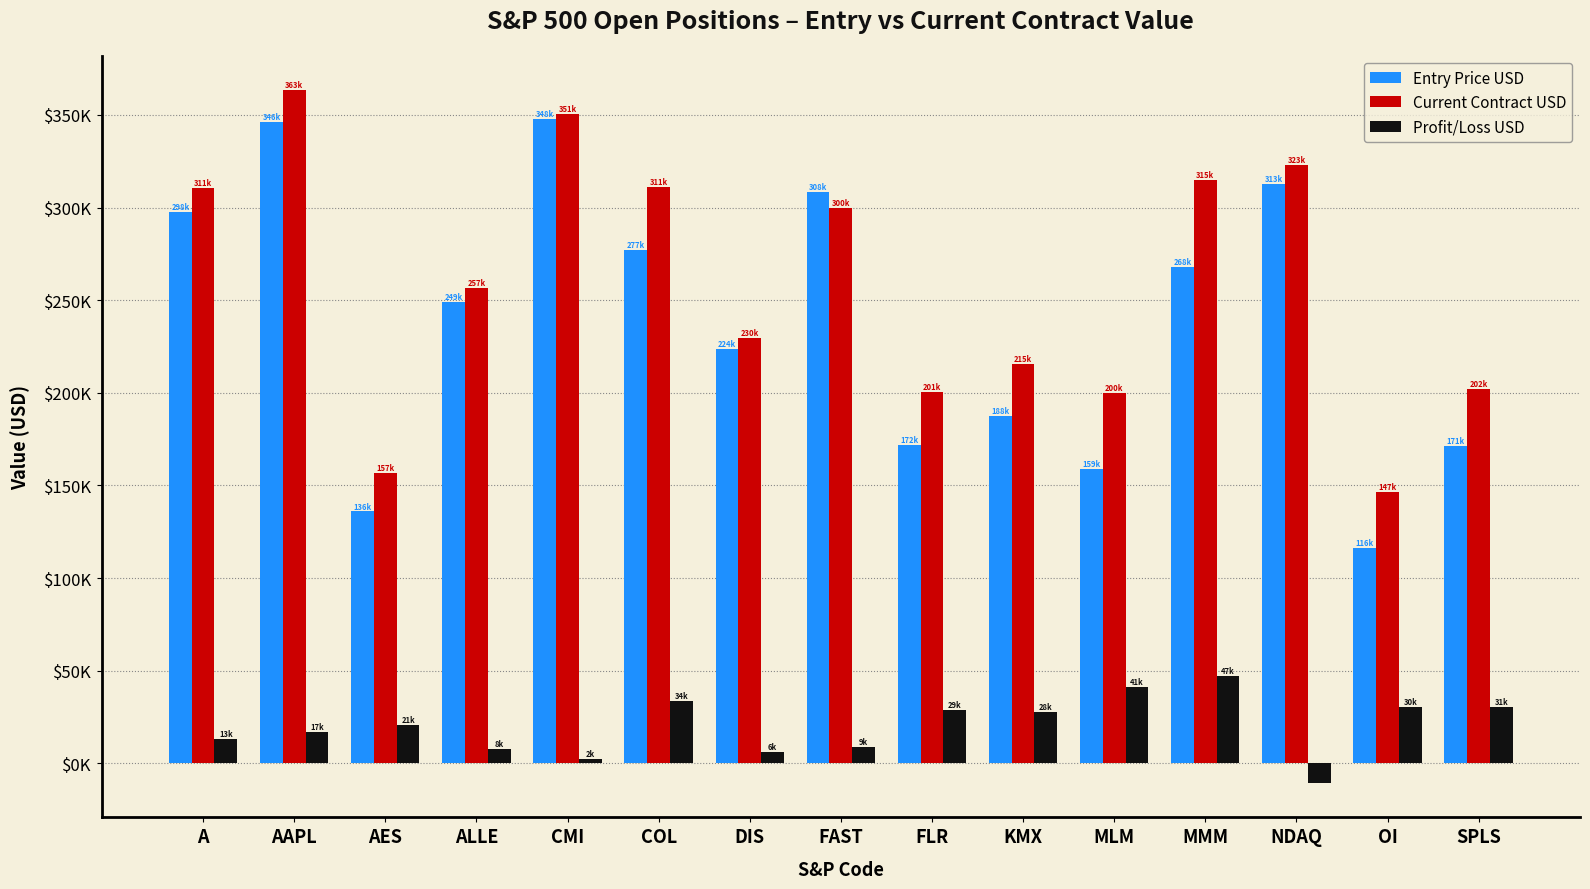

Are the bars grouped side by side (vs. stacked)?

Yes